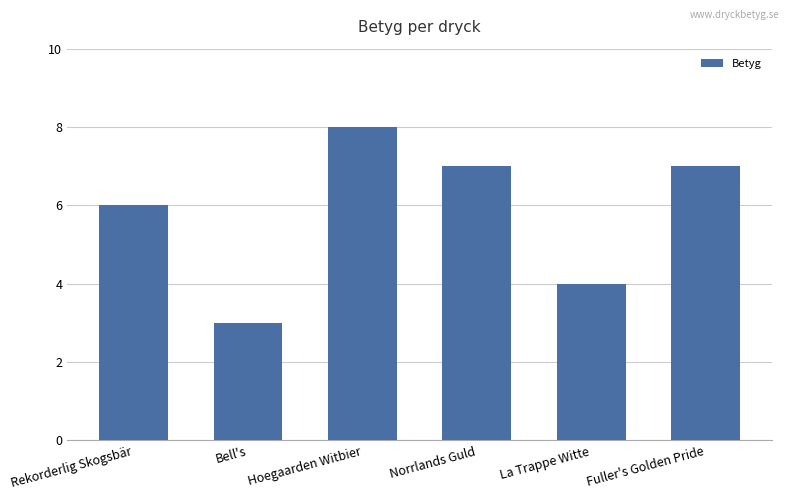

How many values are between 4 and 7?

4